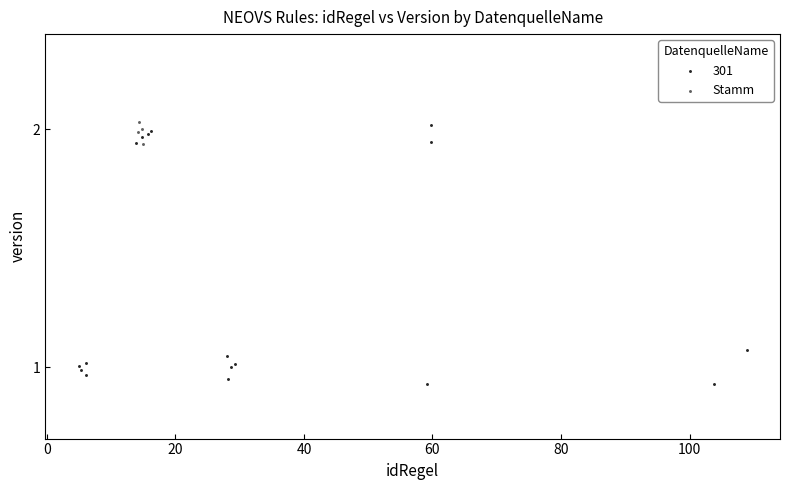

Which series reaches the minimum Y coordinate?

301